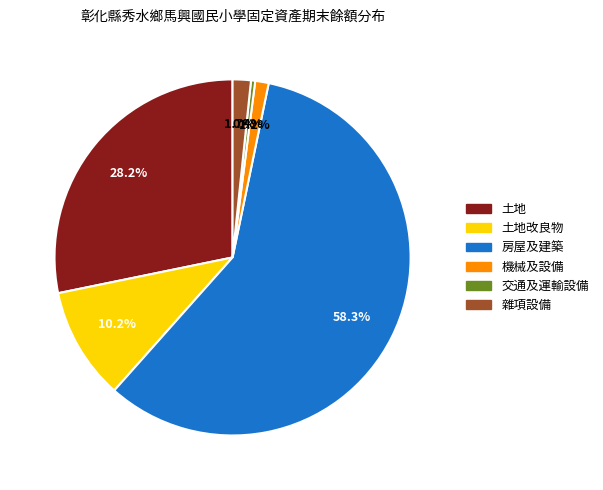

Approximately how many times larger is the value at 雜項設備 compared to 機械及設備?

1.4